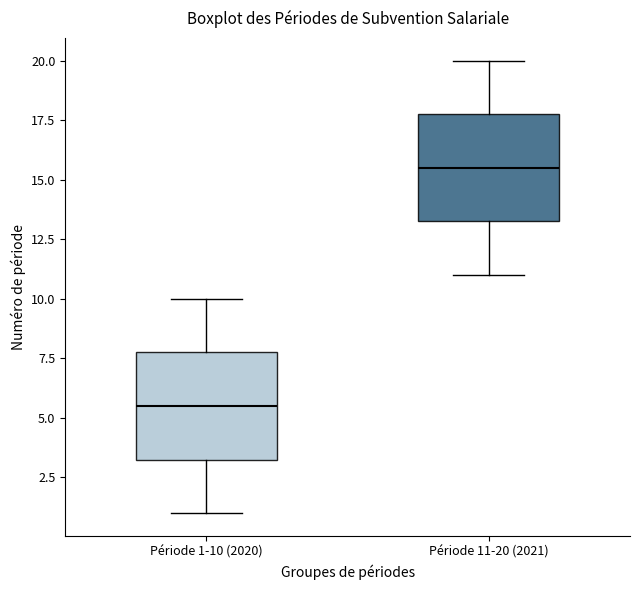

Reading left to right, transcribe this box plot: for each box, give where its median line is, the range the box spans, and where its two whiskers end, as read against the y-axis. The values are not printed on the chart, so give them approximately, as read against the axis.

Période 1-10 (2020): median 5.5, box 3.5 to 8.0, whiskers 1.0 to 10.0
Période 11-20 (2021): median 15.5, box 13.5 to 18.0, whiskers 11.0 to 20.0